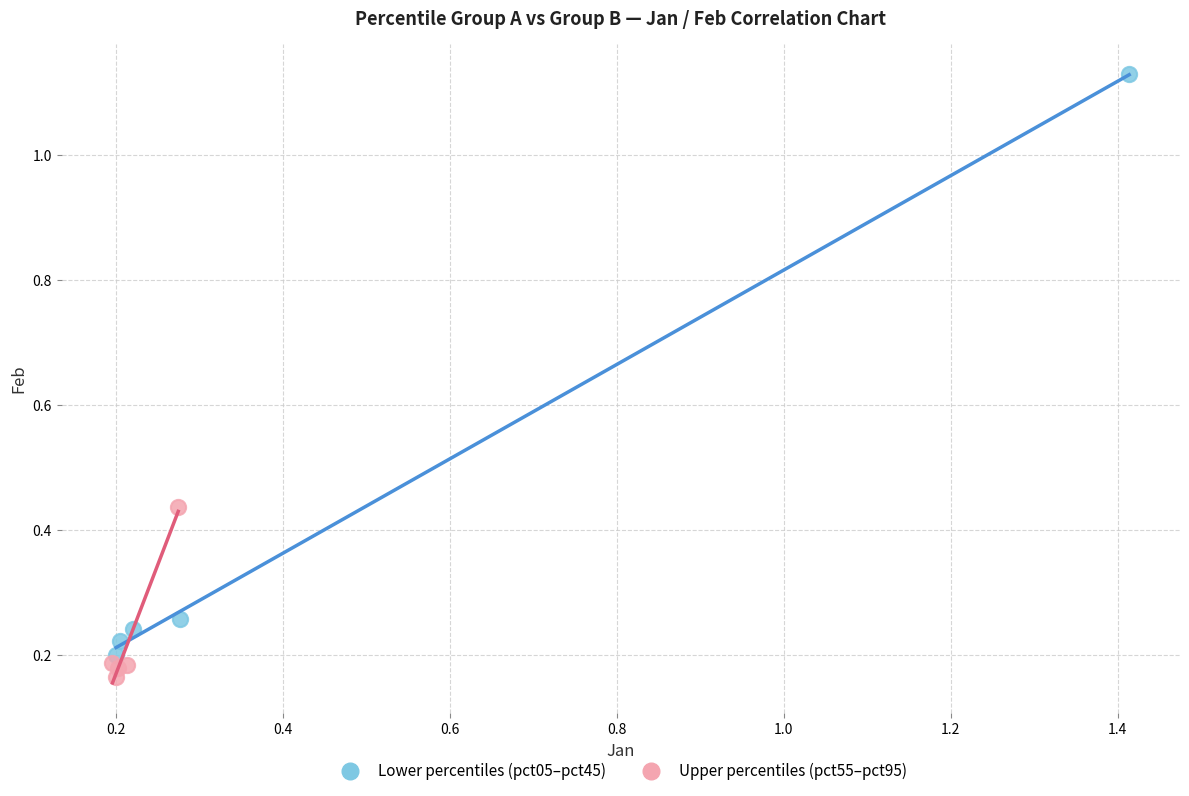

Which series reaches the maximum Y coordinate?

Lower percentiles (pct05–pct45)